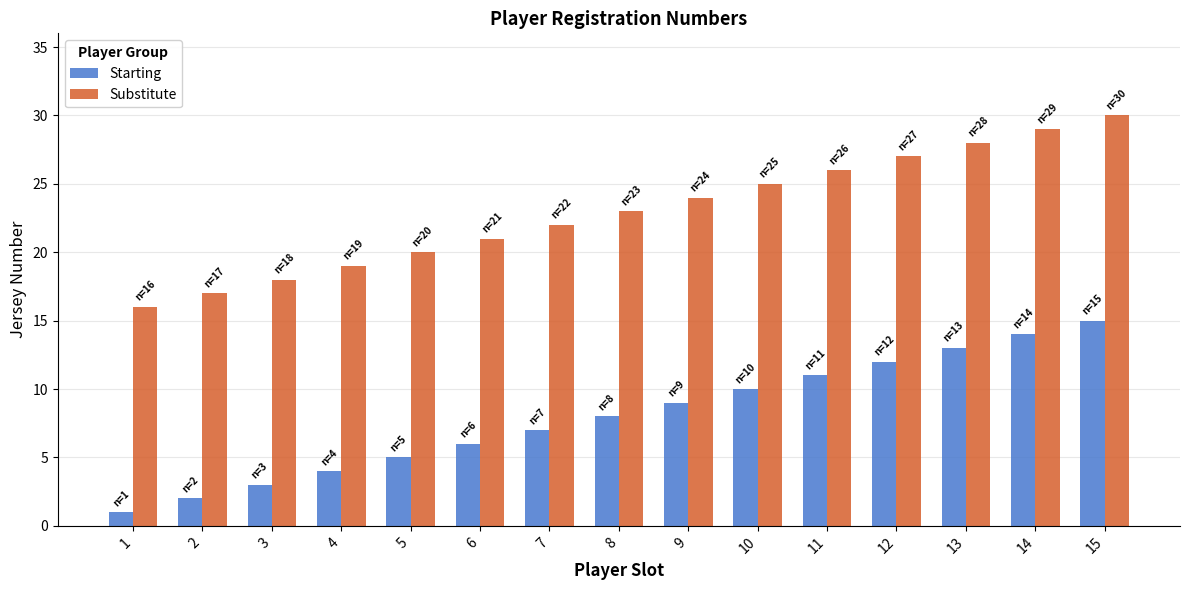

What is the total value across all series at 5?

25